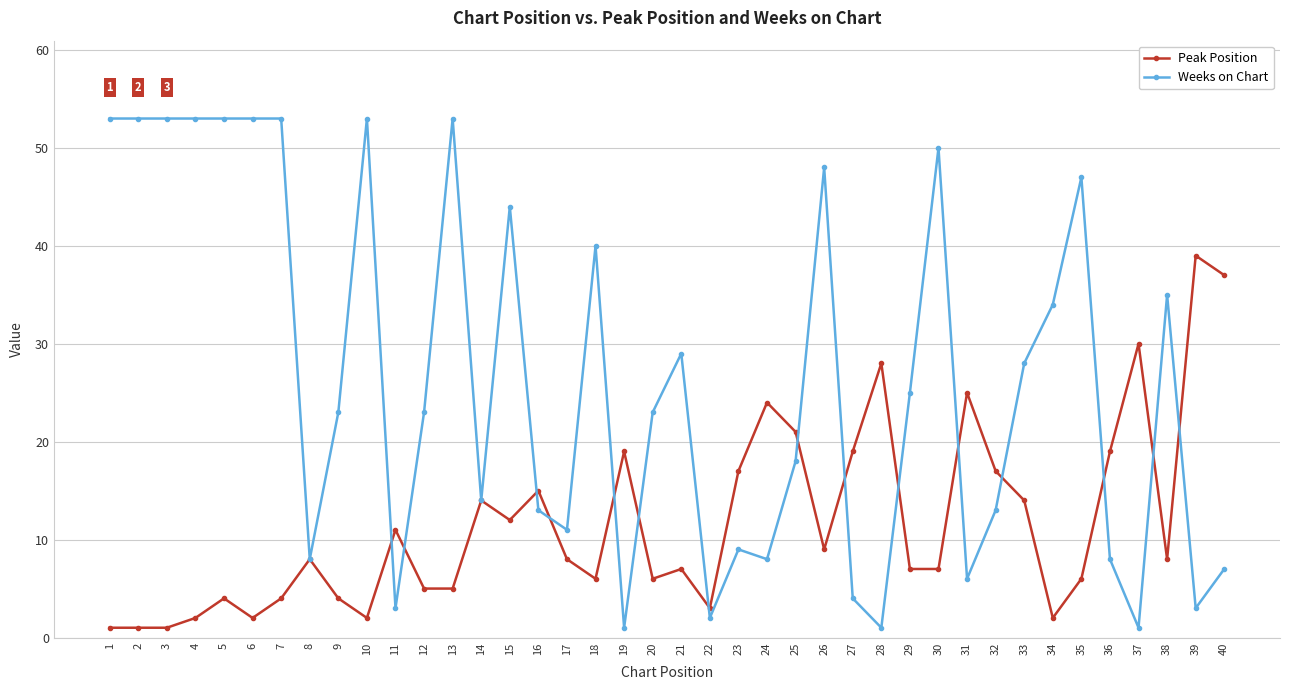

What is the approximate value of Weeks on Chart at 7?

53